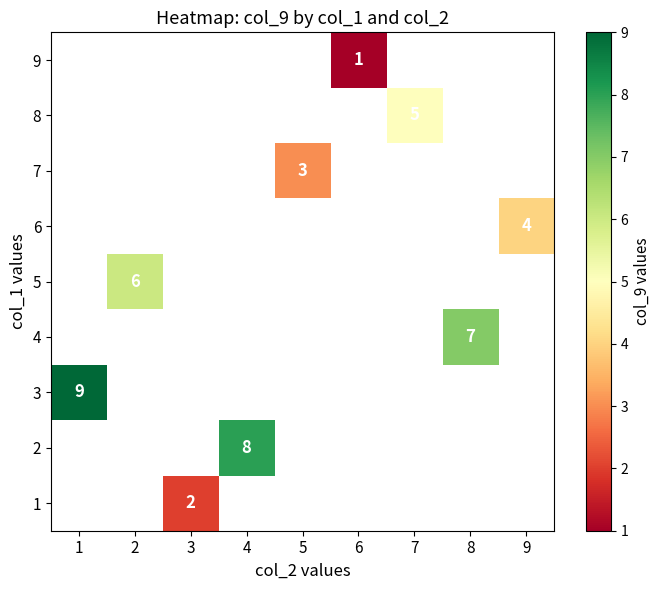

What is the greatest value displayed?

9.0